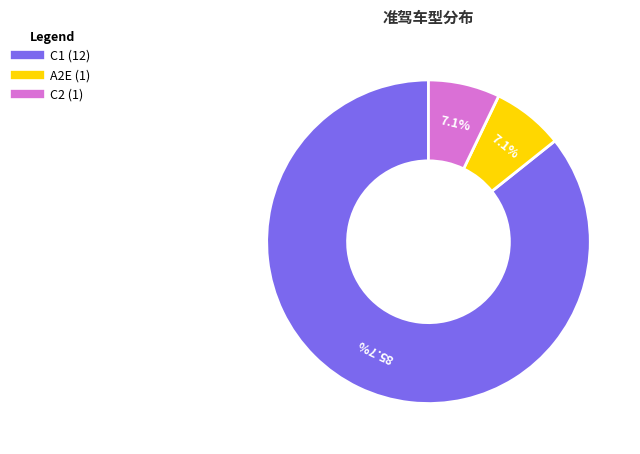

How many segments does this pie chart have?

3